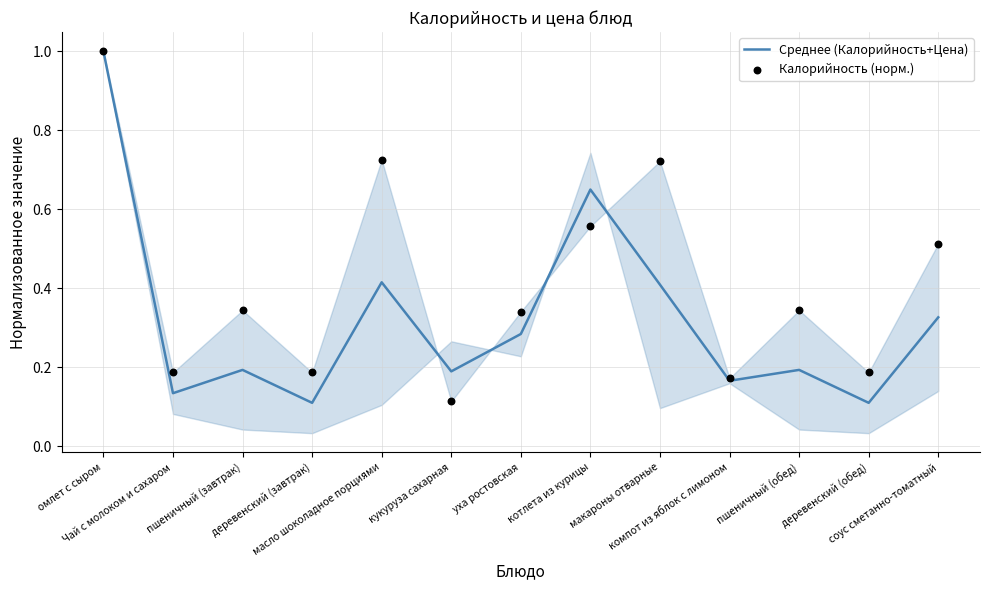

Is the value of Калорийность (норм.) at уха ростовская greater than the value of Среднее (Калорийность+Цена) at пшеничный (завтрак)?

Yes